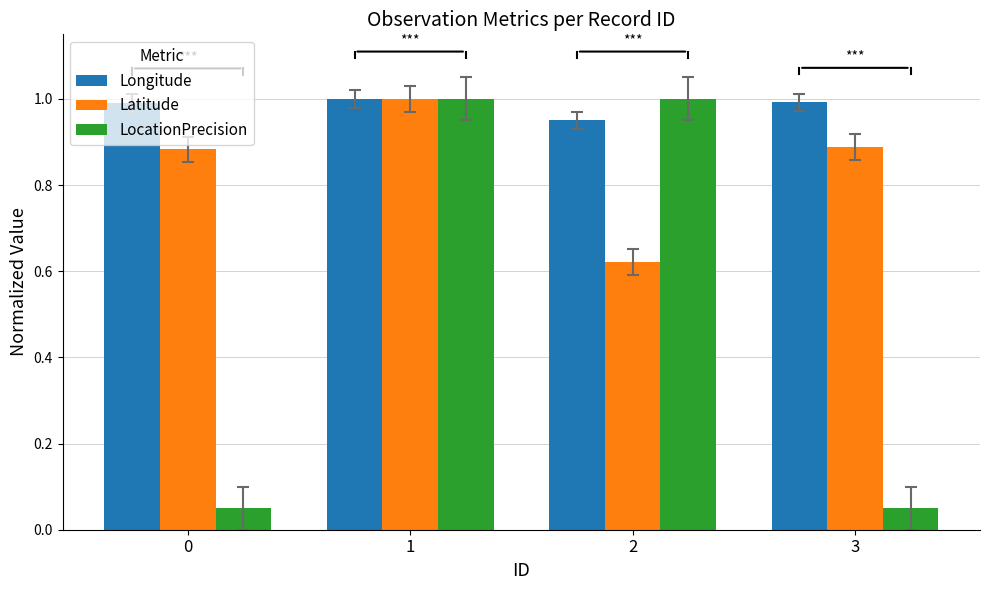

The value of LocationPrecision at 3 is 0.0. True or false?

False